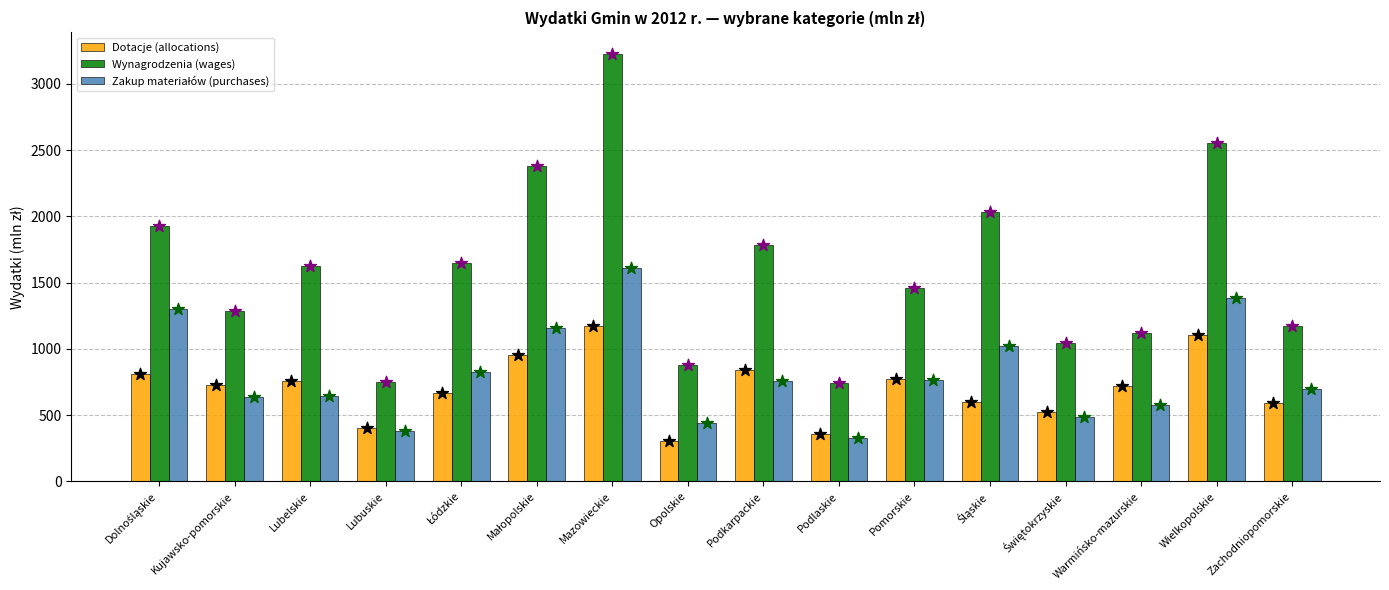

What are all the series names shown in the legend?

Dotacje (allocations), Wynagrodzenia (wages), Zakup materiałów (purchases), Dotacje (allocations) (★), Wynagrodzenia (wages) (★), Zakup materiałów (purchases) (★)